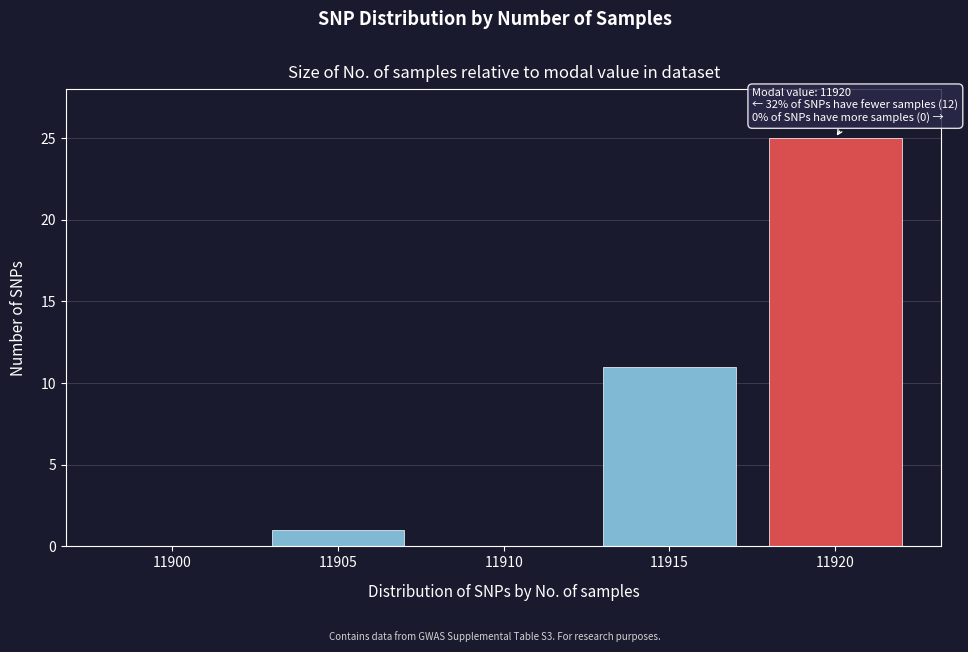

Reading left to right, list all the values displayed in this chart.

11900=0	11905=1	11910=0	11915=11	11920=25